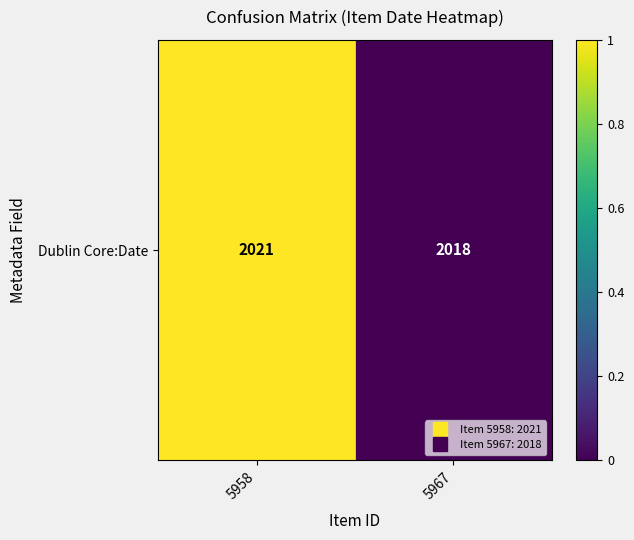

What is the sum of the values at 5967 and 5958?

1.0